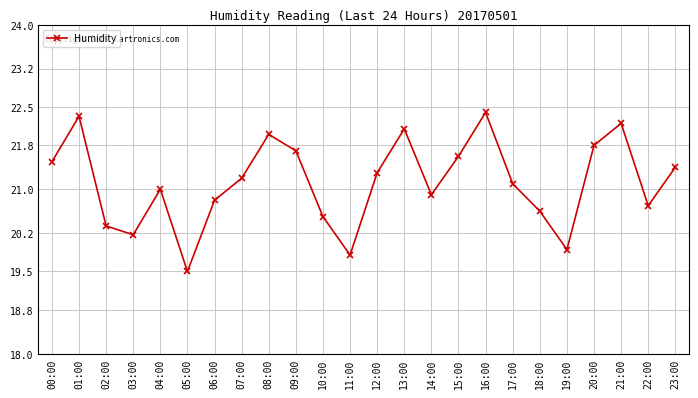

What value does the data have at 10:00?

20.5